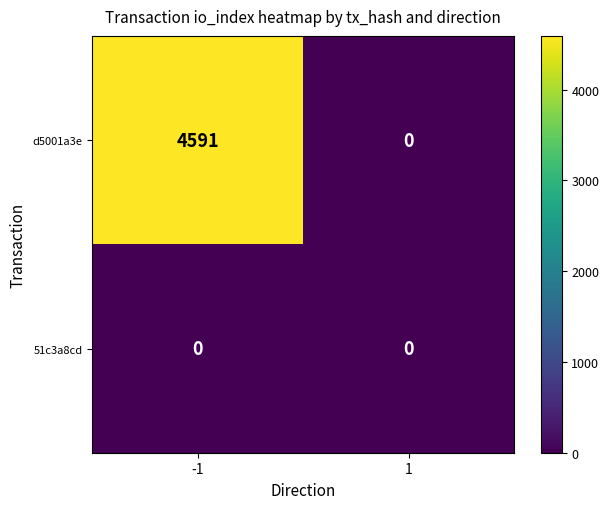

The 51c3a8cd series shows 0 at 1. True or false?

True